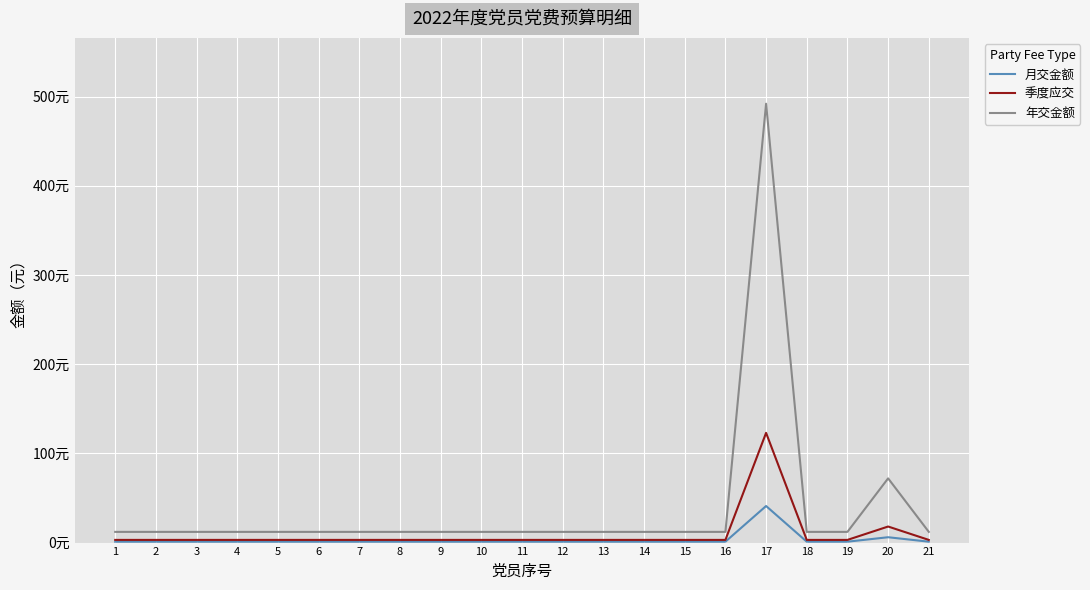

What is the difference between the maximum and minimum values in the 年交金额 series?

480